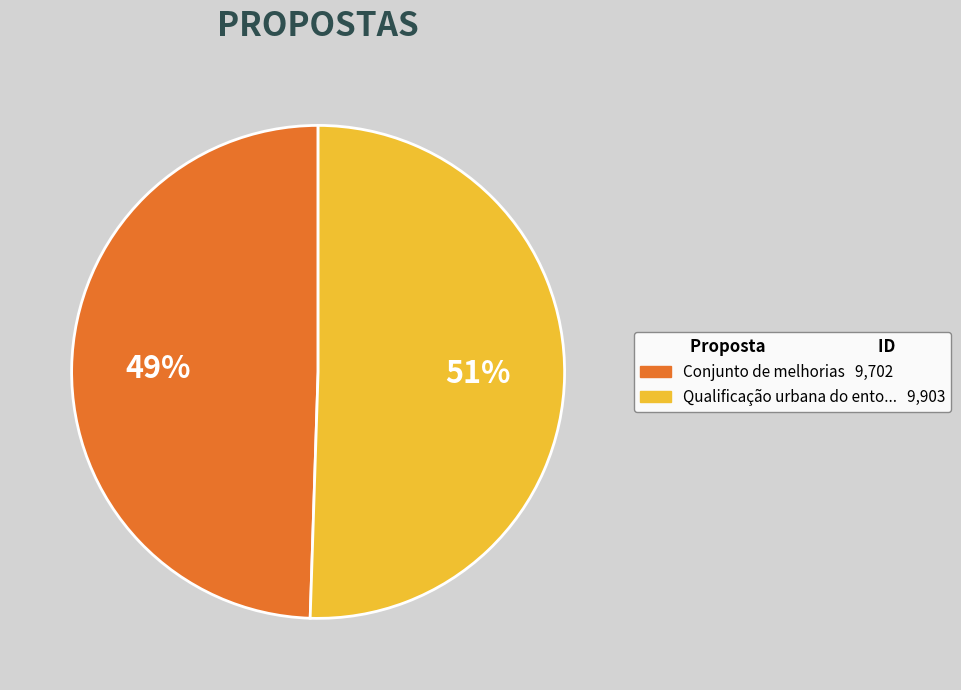

To the nearest percent, what is the average slice percentage?

50%